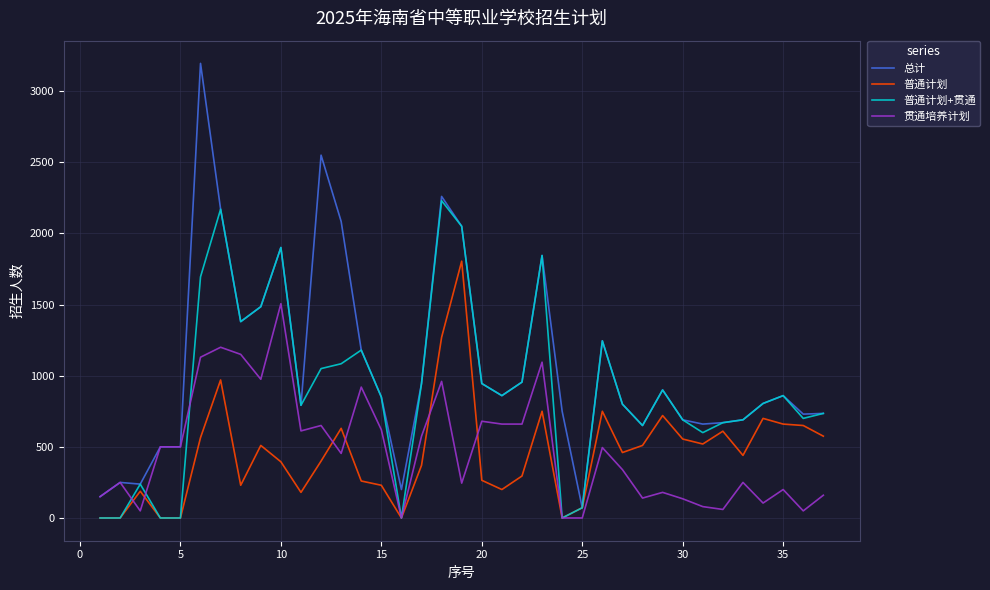

Count the number of categories in the chart.

37